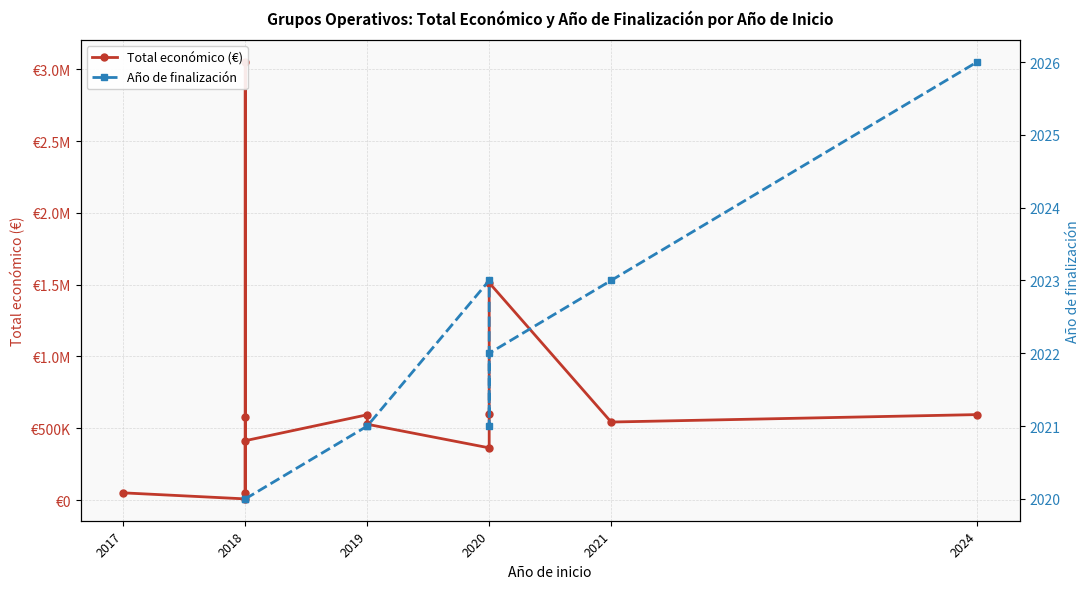

At which label is the value closest to 1529766?

2020